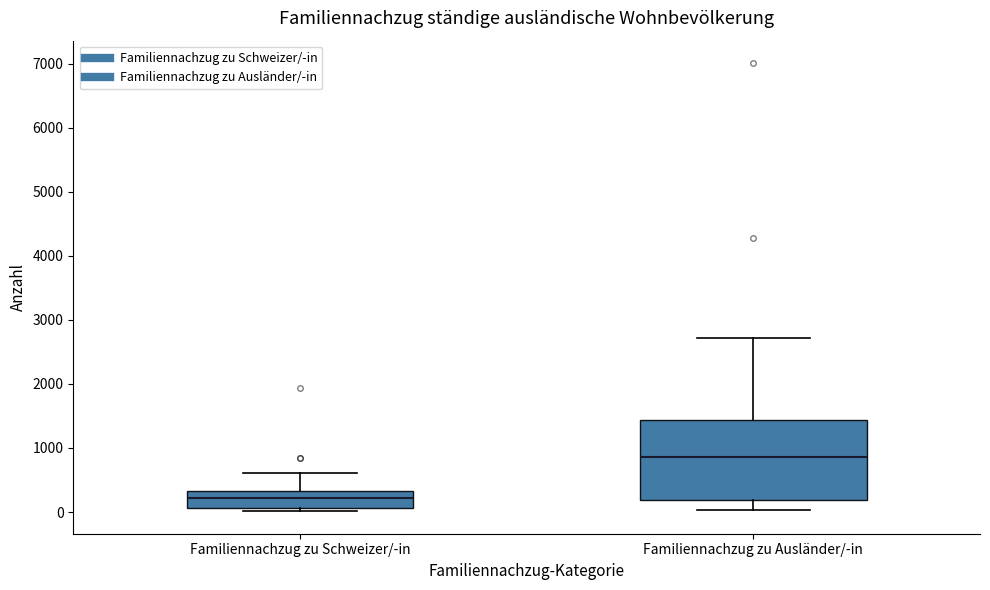

Where does the median line of the box for Familiennachzug zu Ausländer/-in sit on the y-axis? The values are not printed on the chart, so give them approximately, as read against the axis.

900